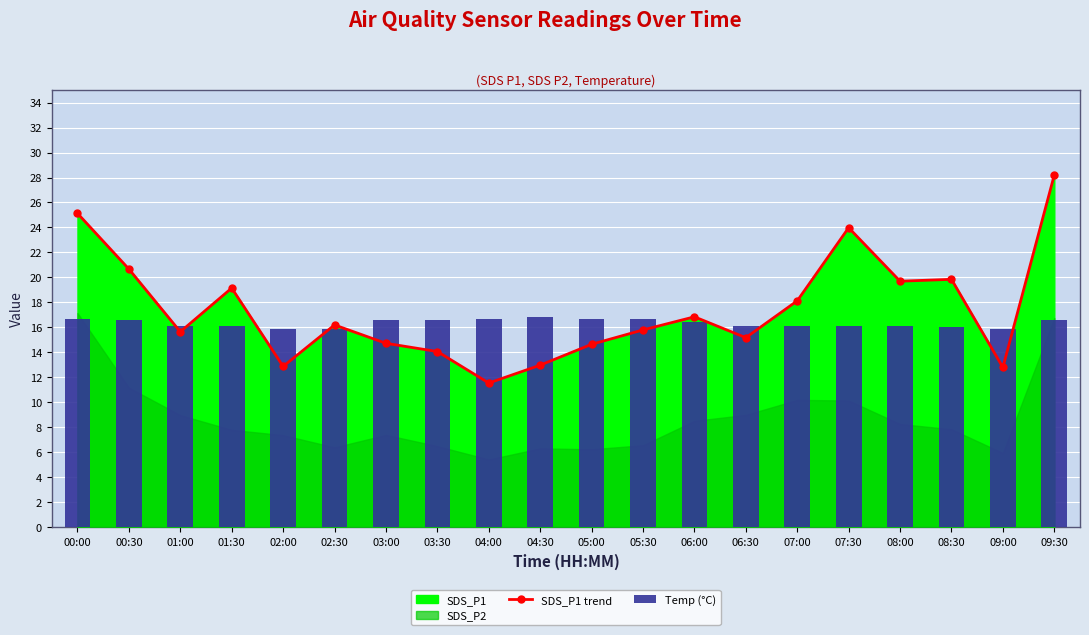

Which series changed the most between 01:30 and 09:30?

SDS_P1 trend